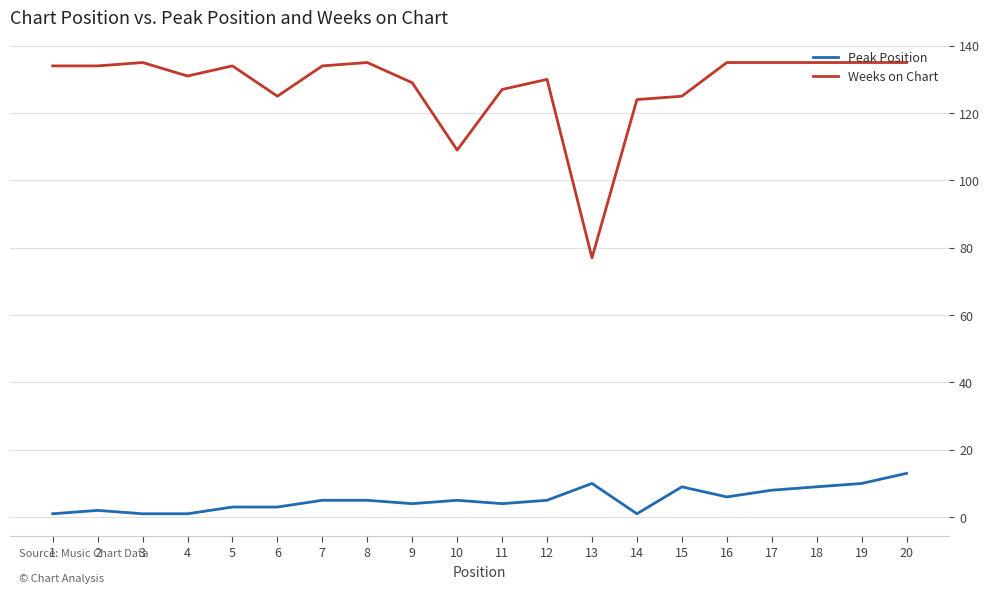

Which series has the largest total across all categories?

Weeks on Chart